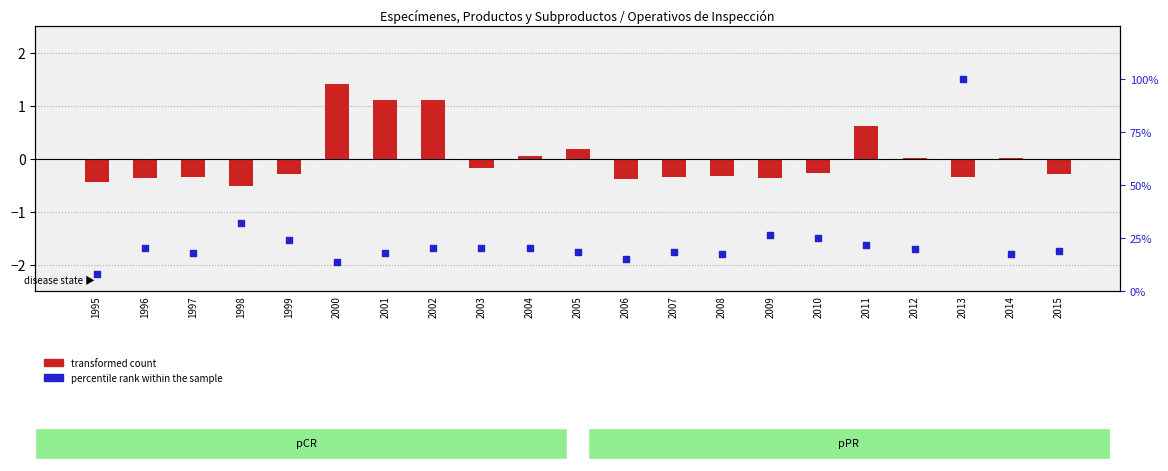

Which series has the widest spread of Y values?

percentile rank within the sample